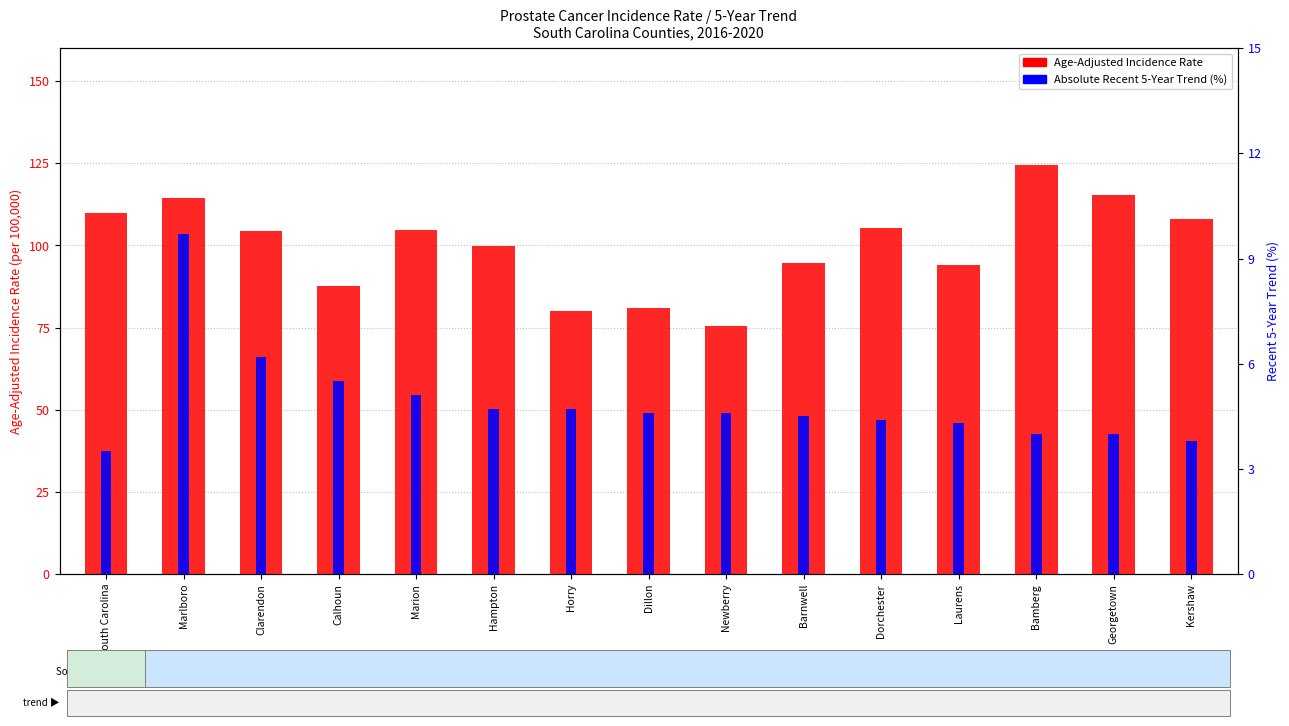

The value of Age-Adjusted Incidence Rate at Marlboro is 26.4. True or false?

False